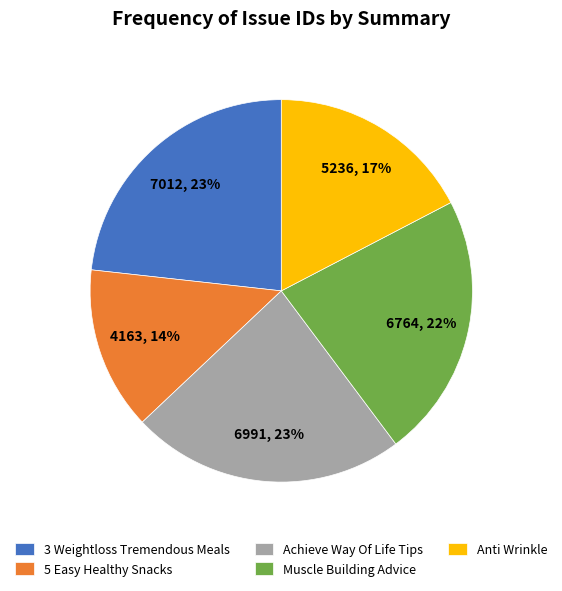

The 5 Easy Healthy Snacks slice represents 26% of the pie. True or false?

False